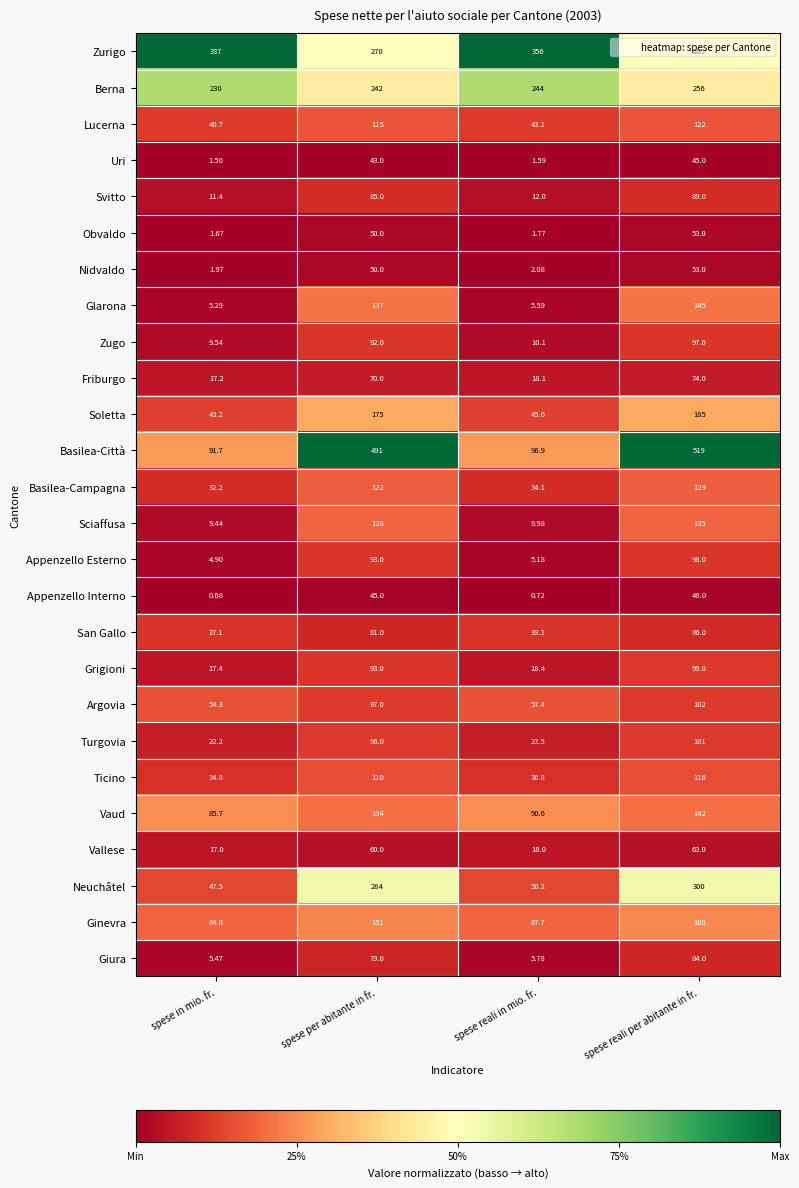

List the labels in order of San Gallo value, largest first.

spese reali per abitante in fr., spese per abitante in fr., spese reali in mio. fr., spese in mio. fr.